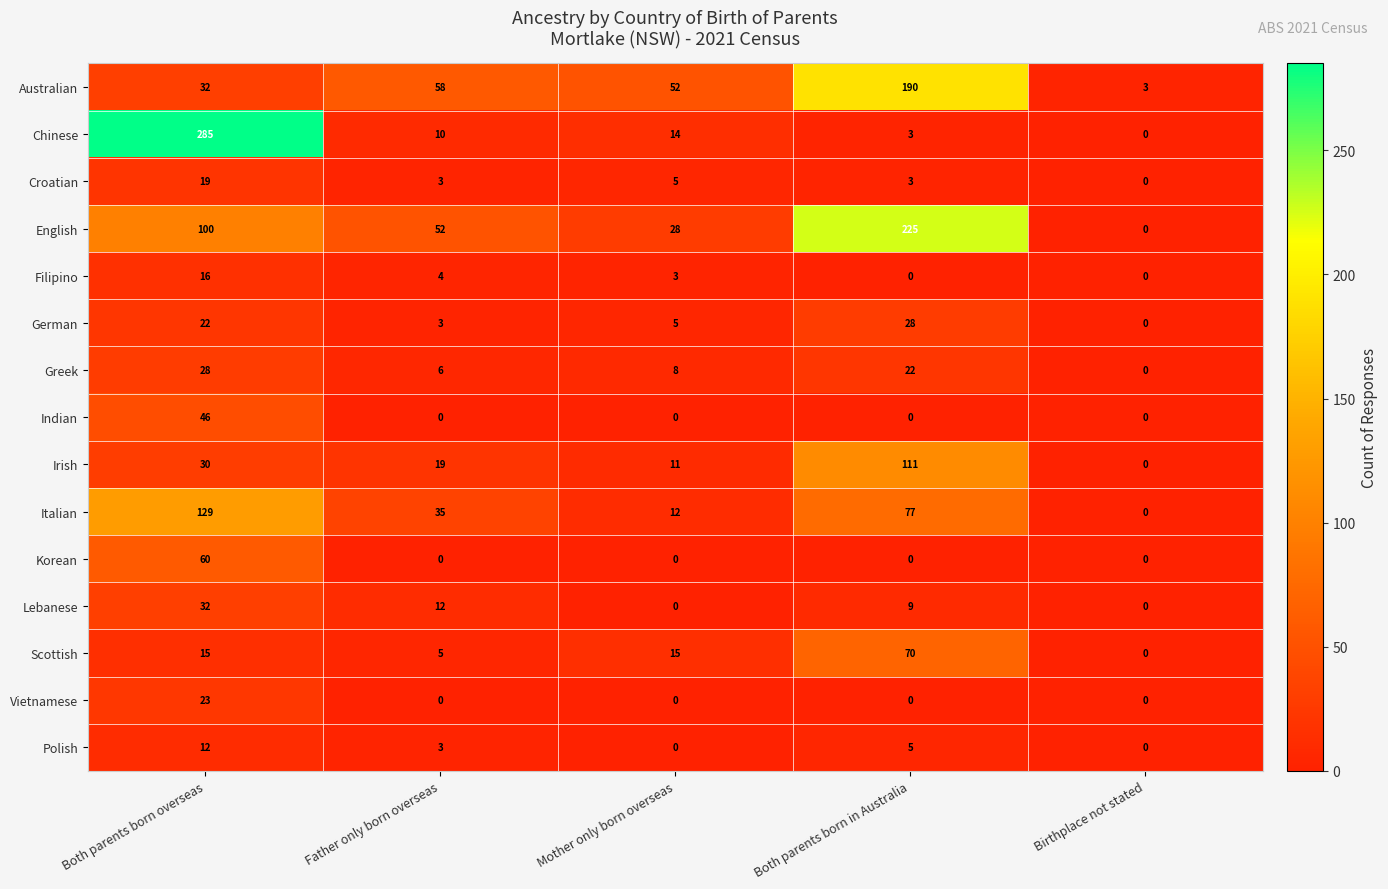

What is the difference between the Indian values at Both parents born overseas and Both parents born in Australia?

46